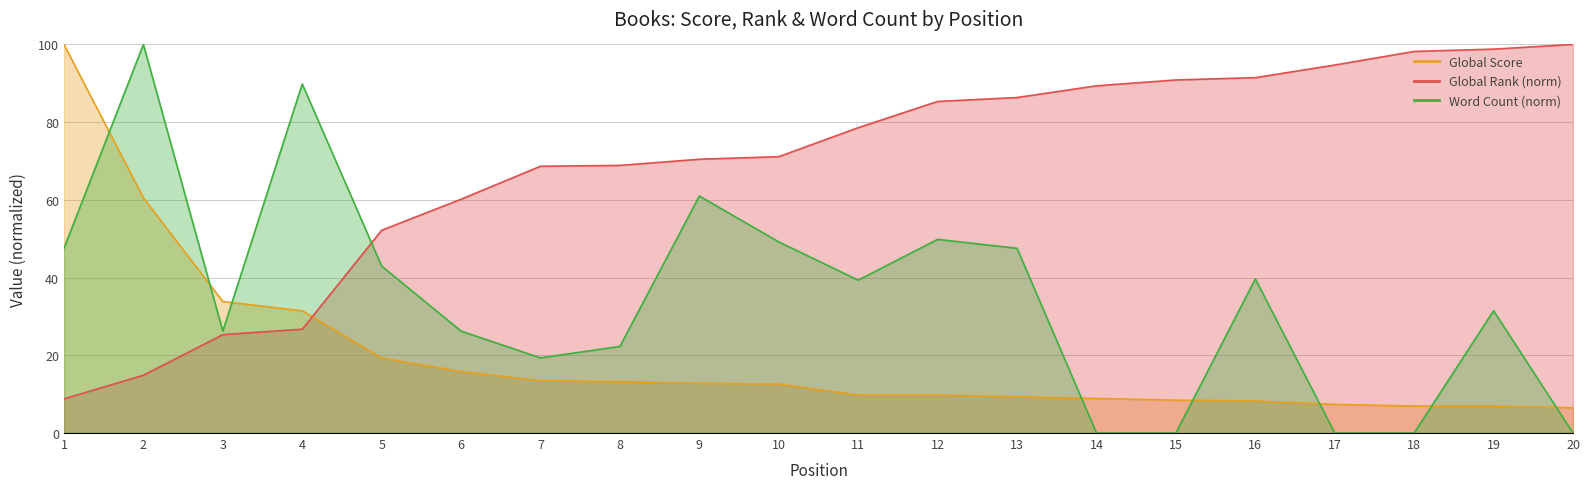

What are all the series names shown in the legend?

Global Score, Global Rank (norm), Word Count (norm)